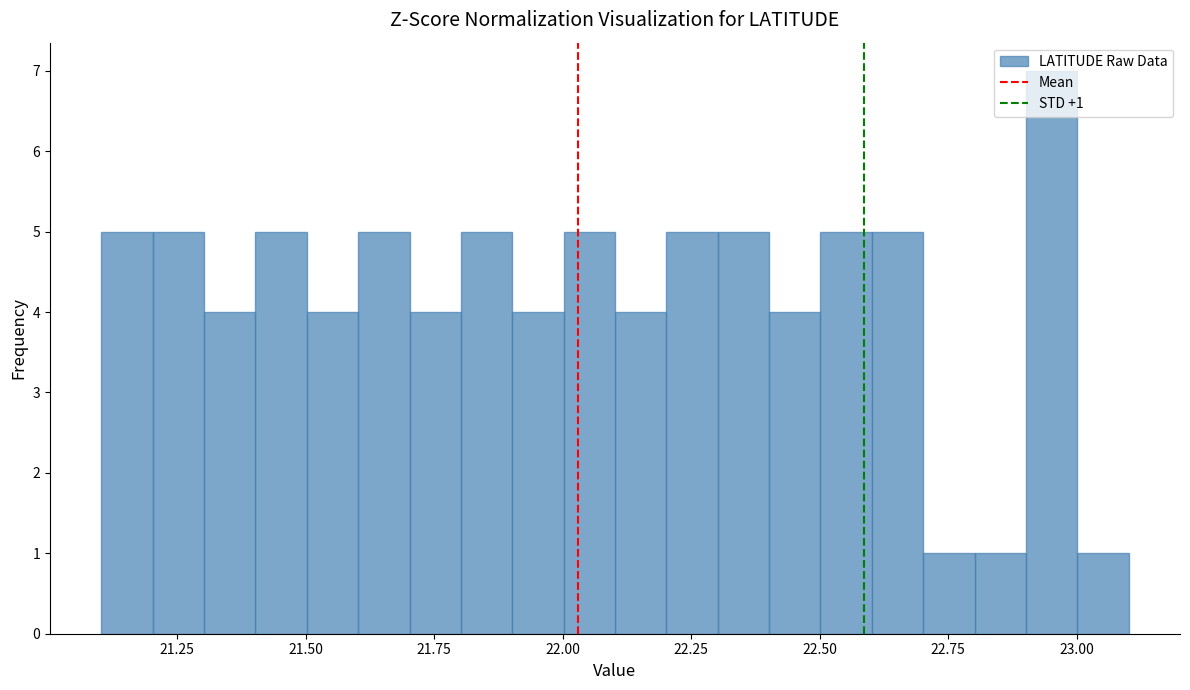

Around what value on the x-axis is the tallest bar? Give the approximate position of its centre, as read against the axis.

22.95